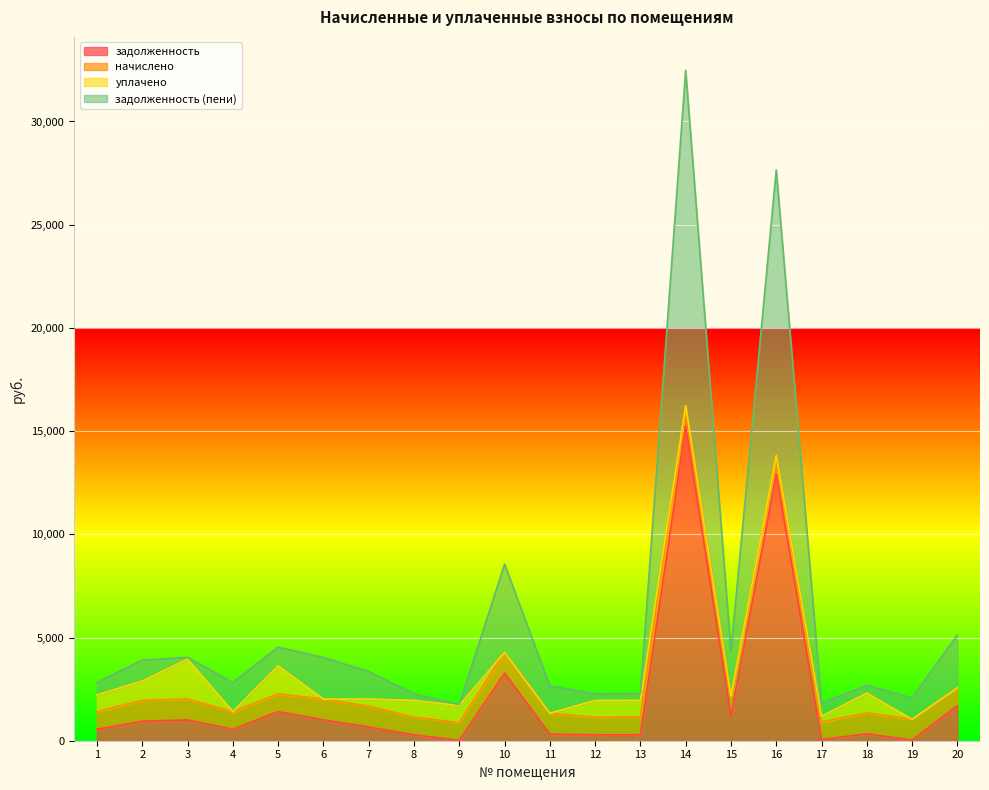

What is the maximum value for задолженность (пени)?

16236.9